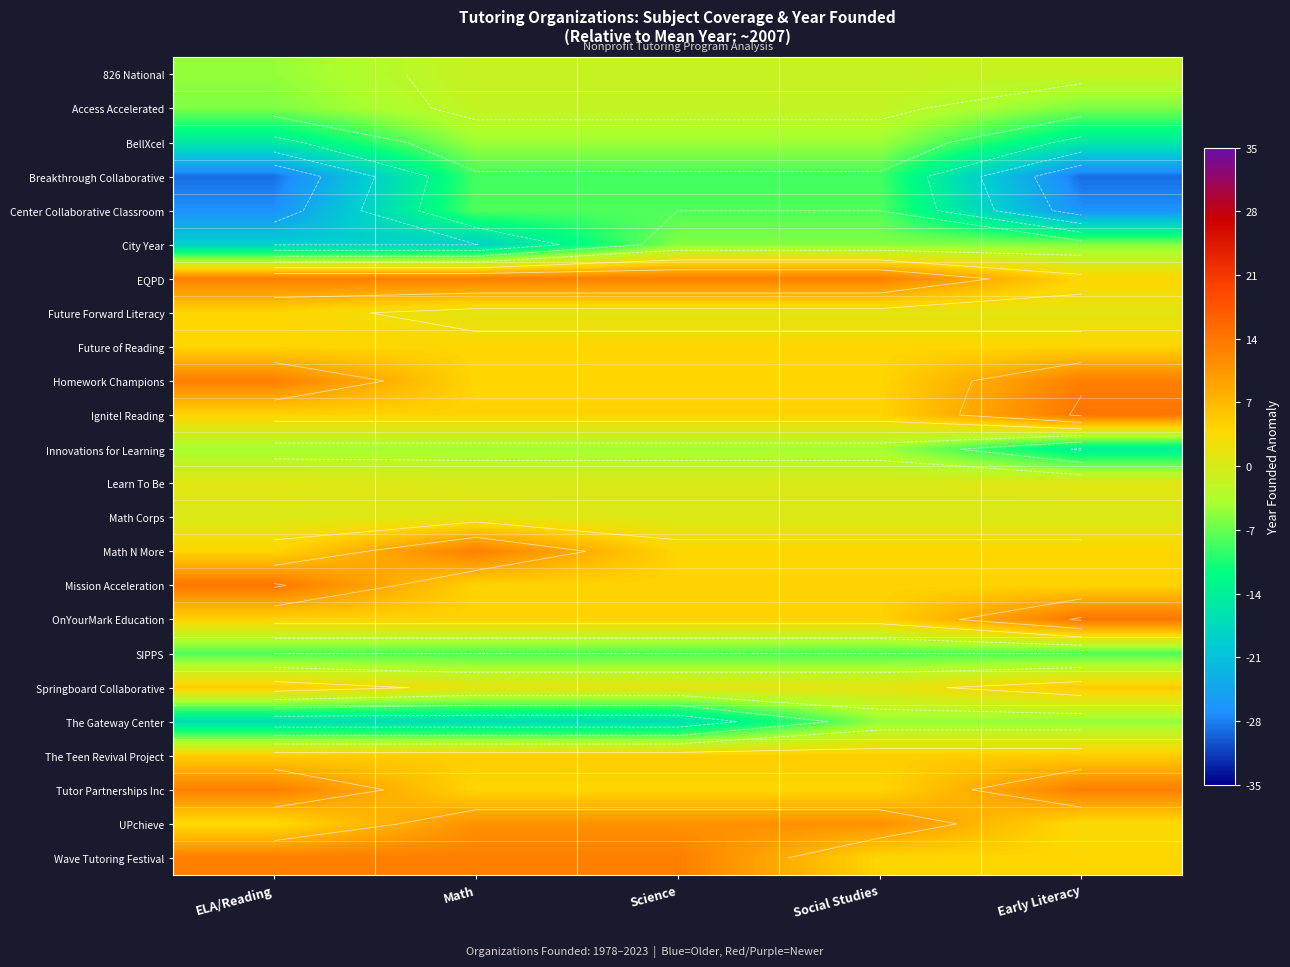

True or false: Future of Reading has a value of 3.9 at Social Studies.

True